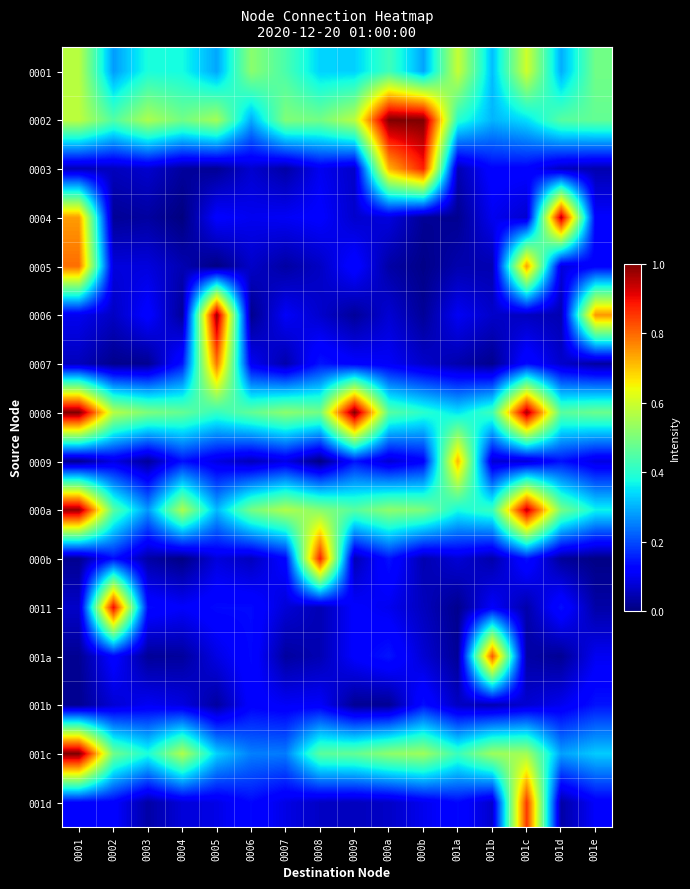

Reading right to left, what are all the values shown in this chart?

0001: 001e=0.5	001d=0.3	001c=0.6	001b=0.3	001a=0.6	000b=0.3	000a=0.4	0009=0.3	0008=0.3	0007=0.4	0006=0.5	0005=0.3	0004=0.4	0003=0.4	0002=0.3	0001=0.6
0002: 001e=0.5	001d=0.5	001c=0.3	001b=0.3	001a=0.4	000b=1.0	000a=1.0	0009=0.6	0008=0.5	0007=0.5	0006=0.3	0005=0.5	0004=0.5	0003=0.6	0002=0.5	0001=0.6
0003: 001e=0.0	001d=0.1	001c=0.1	001b=0.1	001a=0.0	000b=0.9	000a=0.7	0009=0.1	0008=0.1	0007=0.0	0006=0.1	0005=0.0	0004=0.0	0003=0.1	0002=0.1	0001=0.0
0004: 001e=0.1	001d=0.9	001c=0.1	001b=0.1	001a=0.0	000b=0.0	000a=0.1	0009=0.1	0008=0.1	0007=0.1	0006=0.1	0005=0.1	0004=0.0	0003=0.0	0002=0.0	0001=0.7
0005: 001e=0.1	001d=0.1	001c=0.7	001b=0.0	001a=0.0	000b=0.0	000a=0.0	0009=0.1	0008=0.1	0007=0.0	0006=0.1	0005=0.0	0004=0.0	0003=0.1	0002=0.1	0001=0.8
0006: 001e=0.7	001d=0.0	001c=0.1	001b=0.1	001a=0.1	000b=0.0	000a=0.1	0009=0.0	0008=0.1	0007=0.1	0006=0.0	0005=1.0	0004=0.0	0003=0.1	0002=0.1	0001=0.1
0007: 001e=0.0	001d=0.1	001c=0.1	001b=0.0	001a=0.0	000b=0.1	000a=0.1	0009=0.1	0008=0.1	0007=0.0	0006=0.1	0005=0.8	0004=0.1	0003=0.0	0002=0.0	0001=0.1
0008: 001e=0.5	001d=0.5	001c=1.0	001b=0.4	001a=0.3	000b=0.4	000a=0.5	0009=1.0	0008=0.5	0007=0.5	0006=0.5	0005=0.4	0004=0.5	0003=0.5	0002=0.6	0001=1.0
0009: 001e=0.1	001d=0.1	001c=0.1	001b=0.1	001a=0.7	000b=0.1	000a=0.1	0009=0.1	0008=0.0	0007=0.1	0006=0.1	0005=0.1	0004=0.1	0003=0.0	0002=0.1	0001=0.0
000a: 001e=0.4	001d=0.5	001c=0.9	001b=0.4	001a=0.4	000b=0.5	000a=0.5	0009=0.5	0008=0.5	0007=0.6	0006=0.5	0005=0.3	0004=0.6	0003=0.3	0002=0.5	0001=1.0
000b: 001e=0.0	001d=0.0	001c=0.1	001b=0.0	001a=0.1	000b=0.0	000a=0.1	0009=0.0	0008=0.9	0007=0.1	0006=0.1	0005=0.1	0004=0.0	0003=0.0	0002=0.1	0001=0.0
0011: 001e=0.0	001d=0.1	001c=0.0	001b=0.1	001a=0.0	000b=0.1	000a=0.1	0009=0.1	0008=0.0	0007=0.1	0006=0.1	0005=0.1	0004=0.1	0003=0.1	0002=0.9	0001=0.1
001a: 001e=0.1	001d=0.0	001c=0.0	001b=0.8	001a=0.0	000b=0.1	000a=0.1	0009=0.1	0008=0.0	0007=0.0	0006=0.1	0005=0.1	0004=0.0	0003=0.0	0002=0.1	0001=0.0
001b: 001e=0.1	001d=0.1	001c=0.1	001b=0.0	001a=0.1	000b=0.1	000a=0.0	0009=0.0	0008=0.1	0007=0.1	0006=0.1	0005=0.0	0004=0.1	0003=0.1	0002=0.1	0001=0.0
001c: 001e=0.3	001d=0.3	001c=0.5	001b=0.5	001a=0.4	000b=0.5	000a=0.5	0009=0.5	0008=0.5	0007=0.2	0006=0.3	0005=0.3	0004=0.6	0003=0.4	0002=0.5	0001=1.0
001d: 001e=0.1	001d=0.0	001c=0.9	001b=0.1	001a=0.1	000b=0.1	000a=0.1	0009=0.1	0008=0.1	0007=0.1	0006=0.1	0005=0.1	0004=0.1	0003=0.0	0002=0.1	0001=0.1